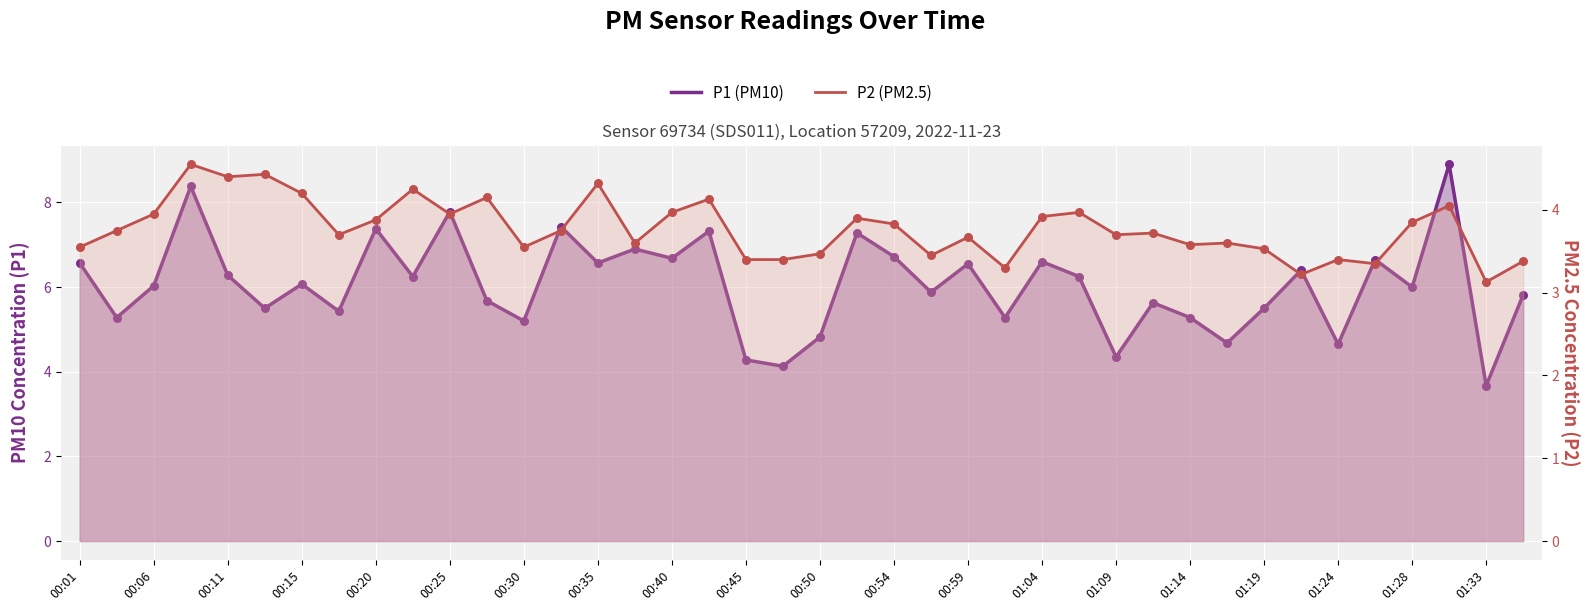

At which category is the sum across all series the highest?

37